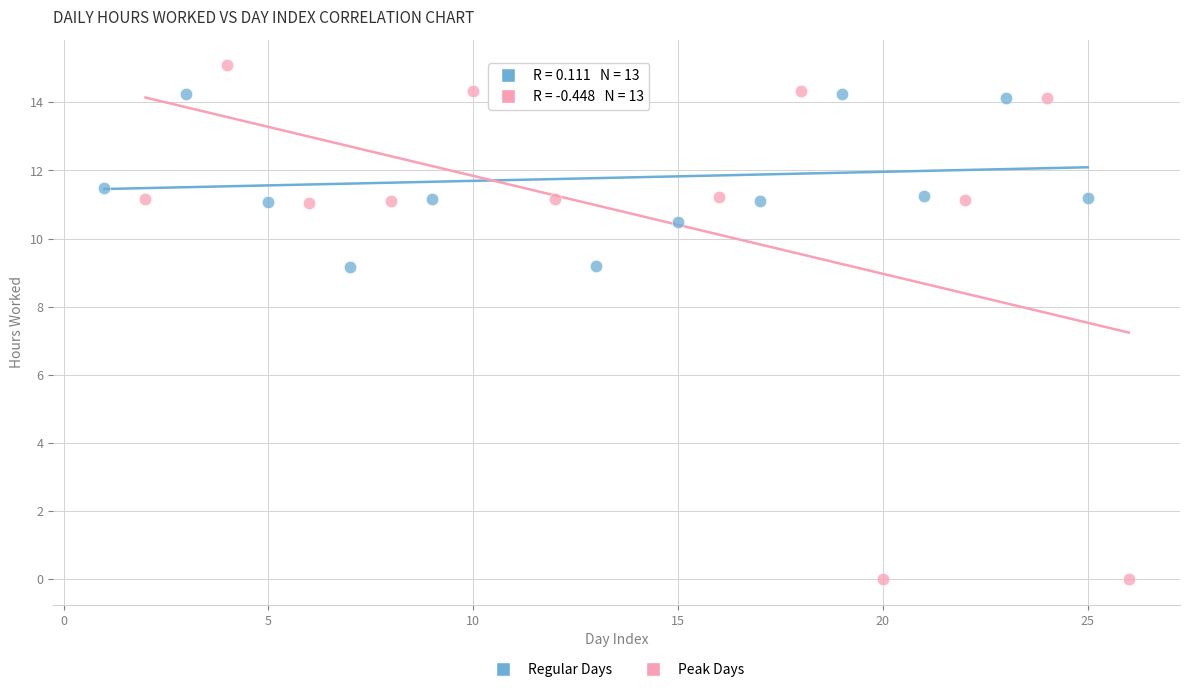

Which series reaches the maximum Y coordinate?

Peak Days